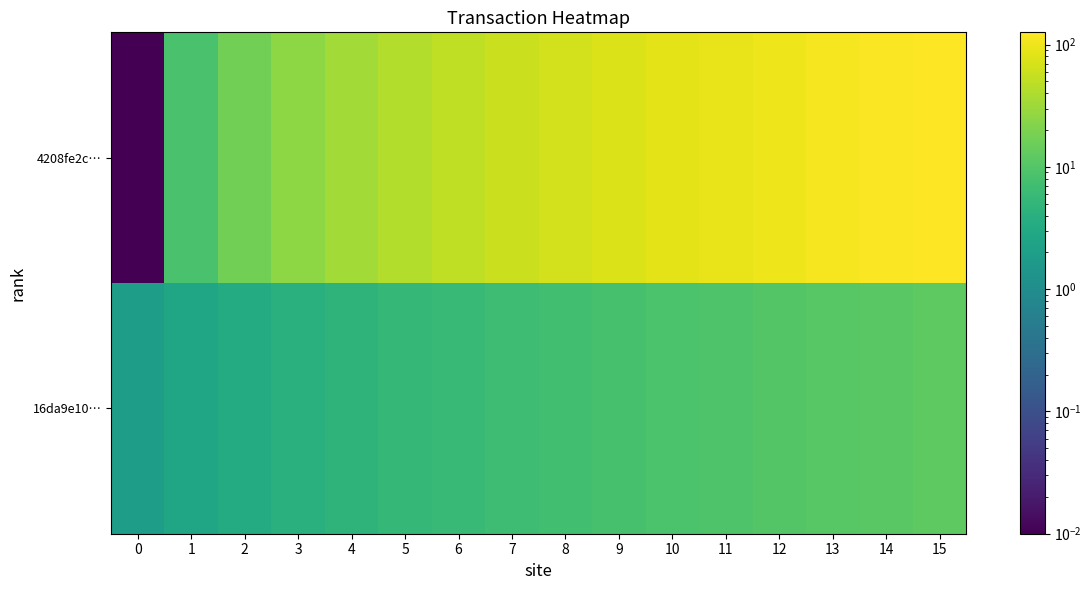

Which label corresponds to the largest value in the chart?

15